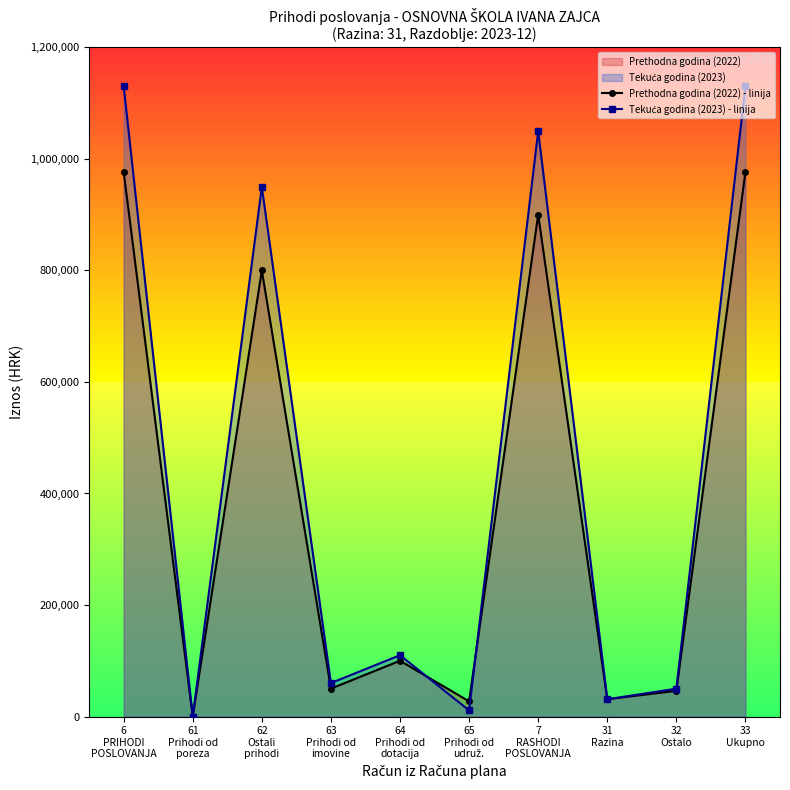

What is the label of the 9th point from the right?

61
Prihodi od
poreza